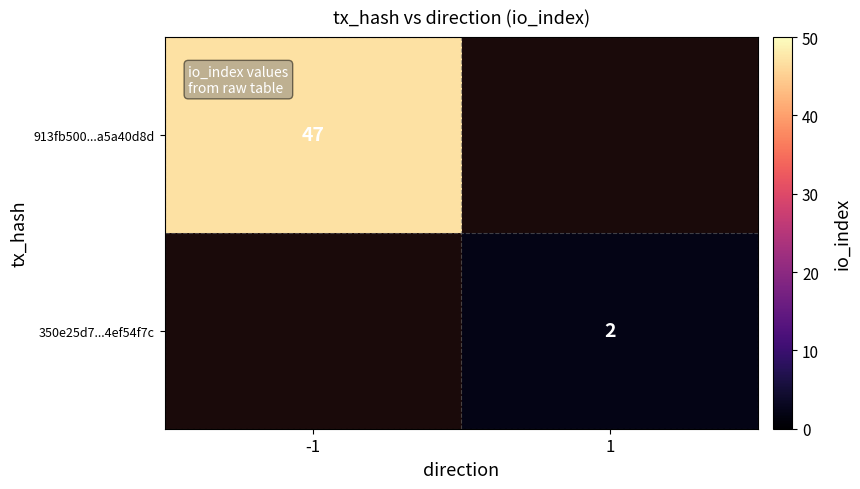

The value of 913fb500...a5a40d8d at -1 is 47. True or false?

True